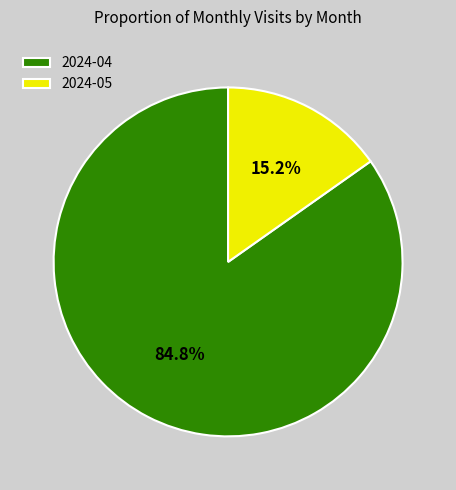

Rank the categories by value from lowest to highest.

2024-05, 2024-04